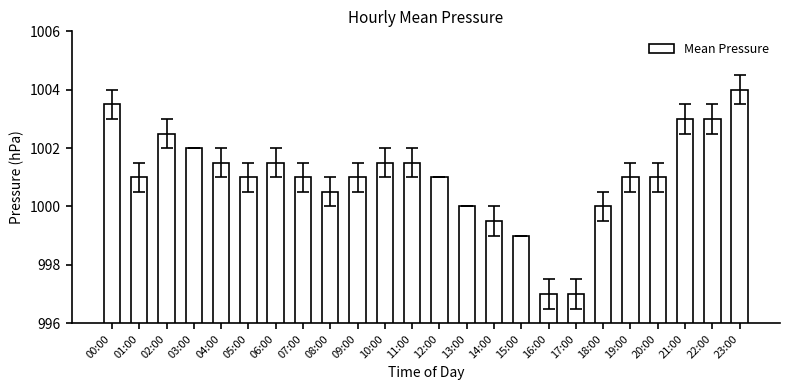

Which label corresponds to the largest value in the chart?

23:00